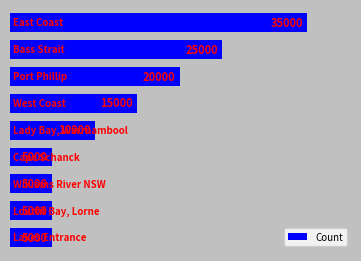

What is the smallest value displayed?

5000